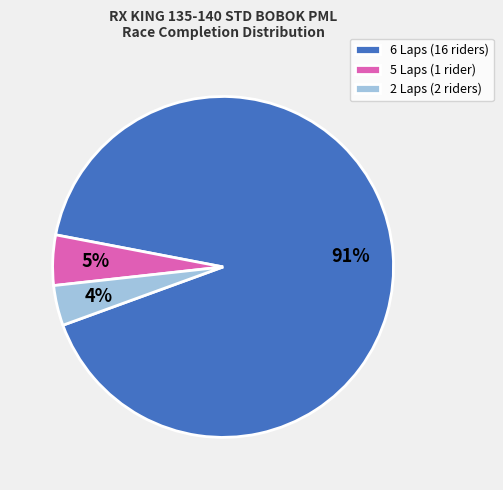

How many segments does this pie chart have?

3